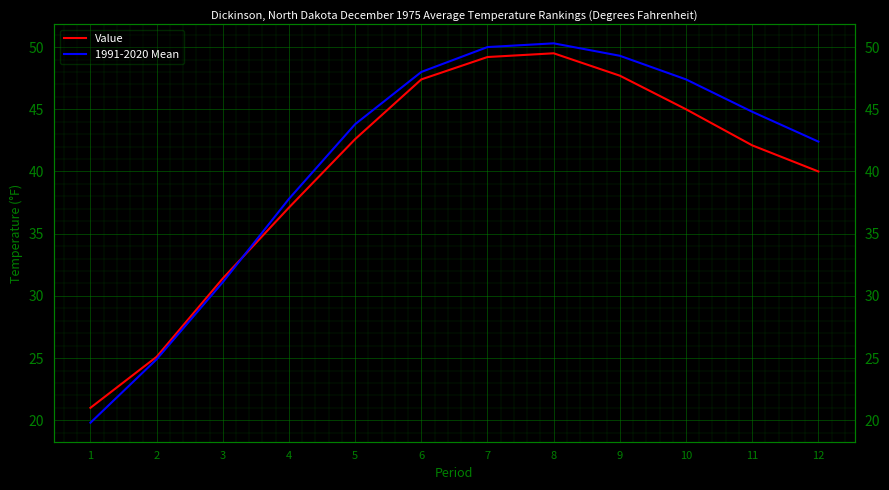

Which category has the highest value across all series?

8